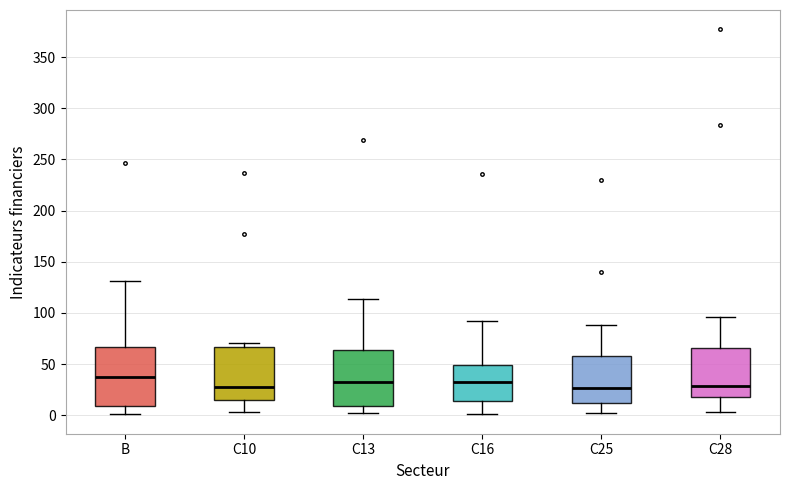

Reading left to right, read every box against the y-axis: the position of its median line, the range the box covers, and the ends of its whiskers. The values are not printed on the chart, so give them approximately, as read against the axis.

B: median 35, box 10 to 65, whiskers 0 to 130
C10: median 25, box 15 to 65, whiskers 5 to 70
C13: median 35, box 10 to 65, whiskers 0 to 115
C16: median 35, box 15 to 50, whiskers 0 to 90
C25: median 25, box 10 to 60, whiskers 0 to 90
C28: median 30, box 20 to 65, whiskers 5 to 95